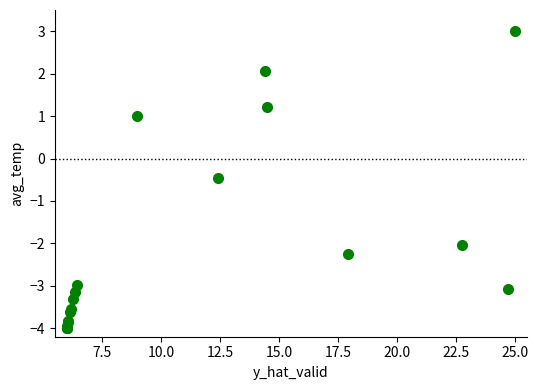

What Y value in the scatter plot is closest to 0?

-0.4